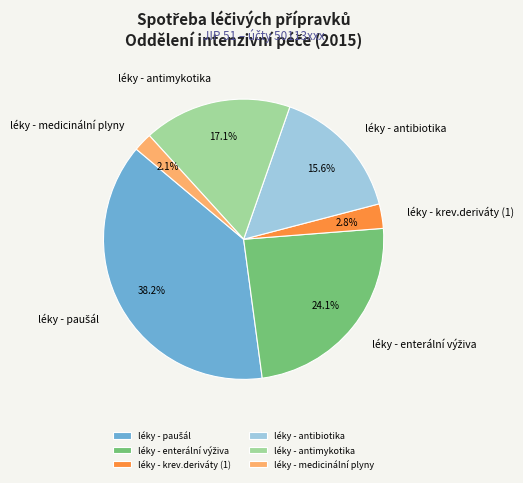

Does léky - krev.deriváty (1) account for over 50% of the chart?

No